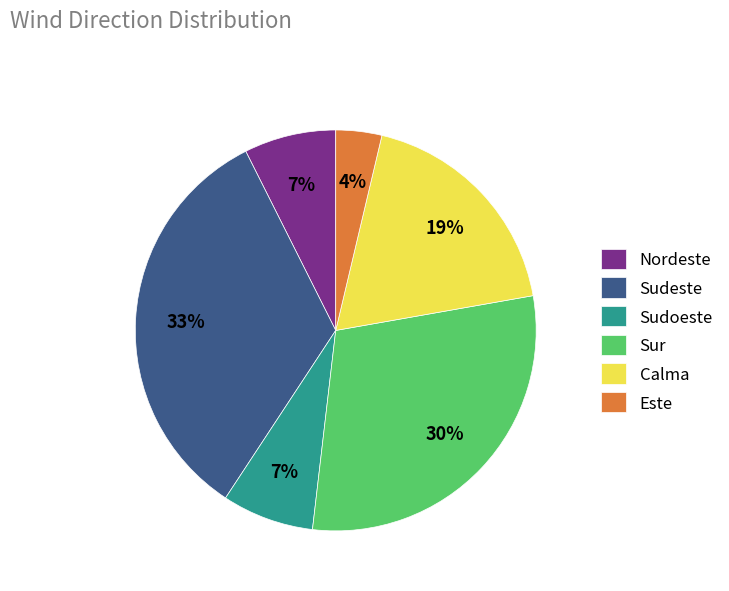

Between Este and Sudoeste, which is larger?

Sudoeste